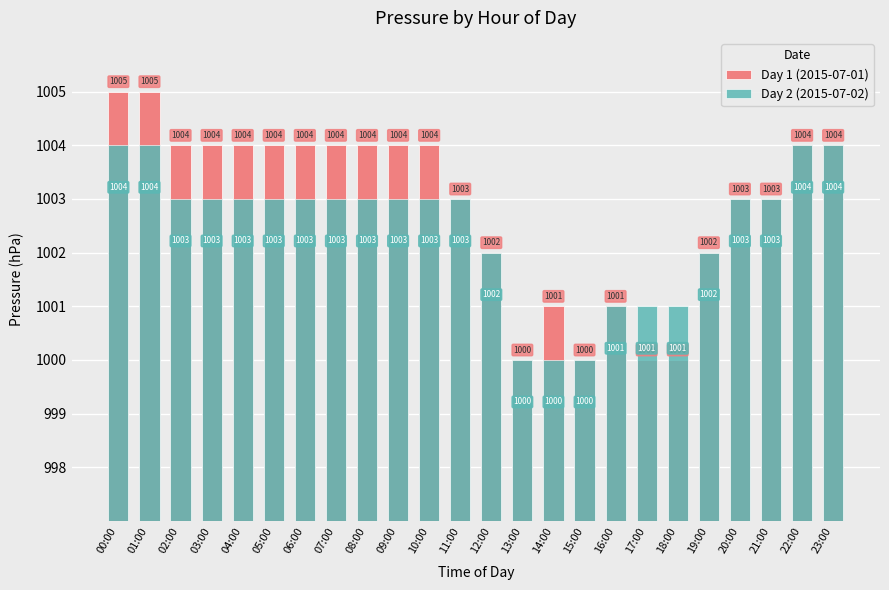

List the labels in order of Day 1 (2015-07-01) value, largest first.

00:00, 01:00, 02:00, 03:00, 04:00, 05:00, 06:00, 07:00, 08:00, 09:00, 10:00, 22:00, 23:00, 11:00, 20:00, 21:00, 12:00, 19:00, 14:00, 16:00, 13:00, 15:00, 17:00, 18:00